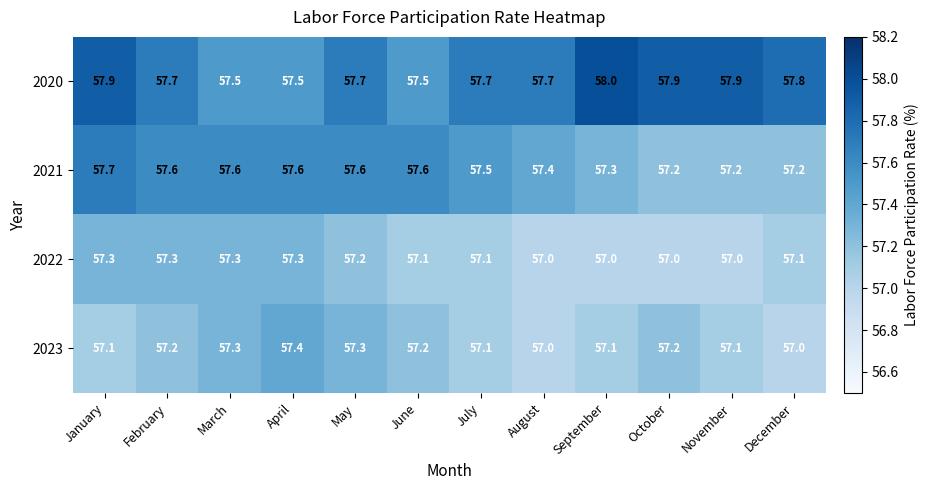

Which series has the largest total across all categories?

2020